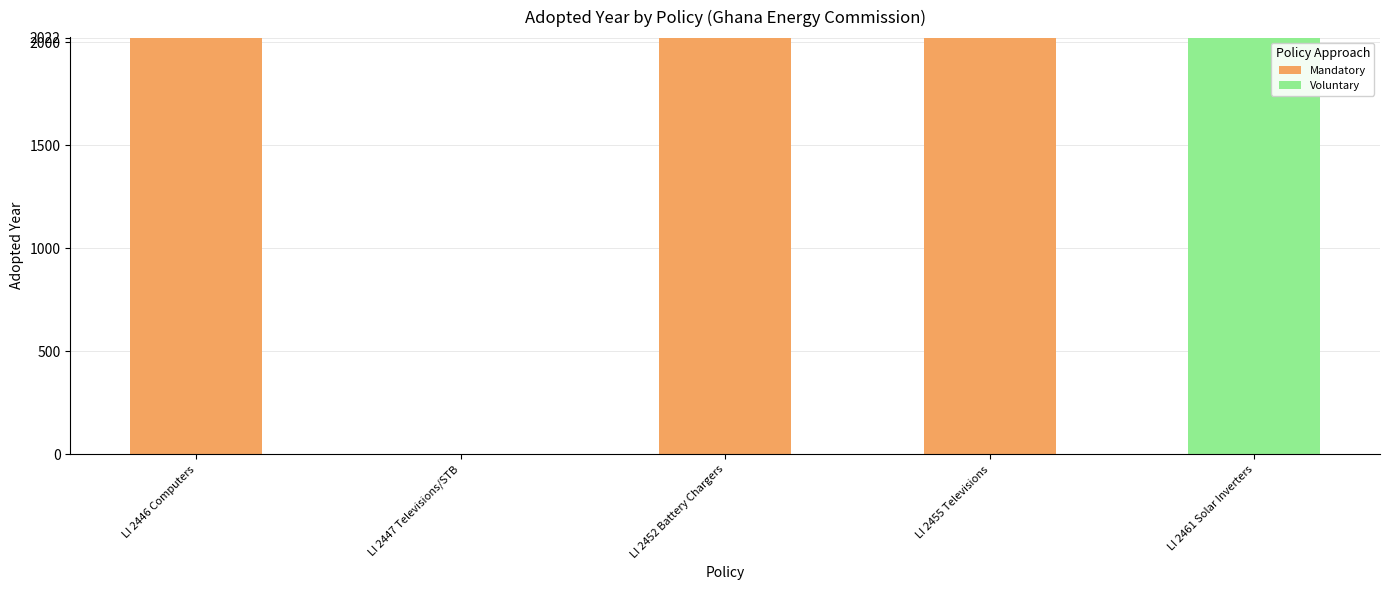

True or false: Mandatory has a value of 753 at LI 2447 Televisions/STB.

False